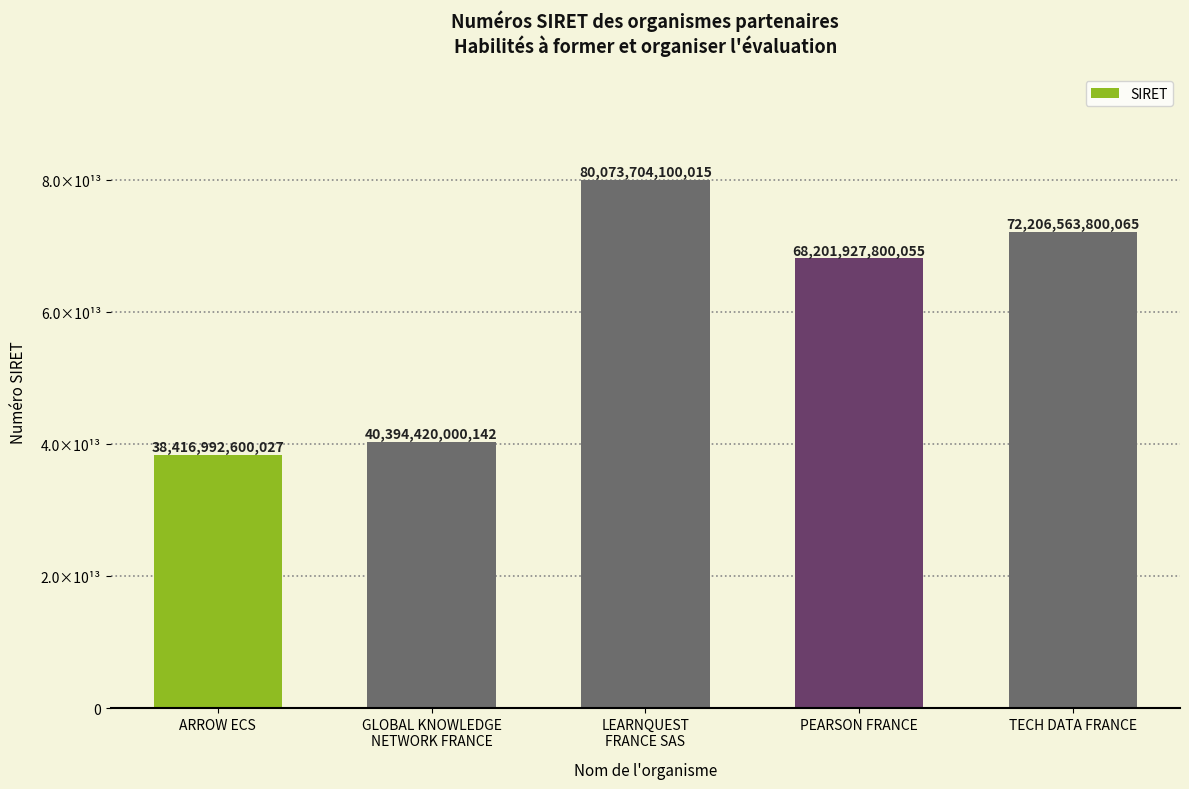

What is the change in value from ARROW ECS to LEARNQUEST
FRANCE SAS?

+41656711499988